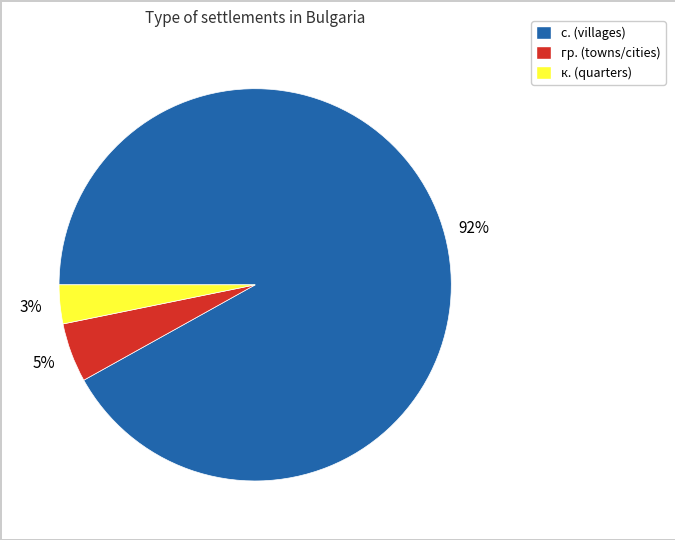

Is there any slice that represents more than half of the pie?

Yes